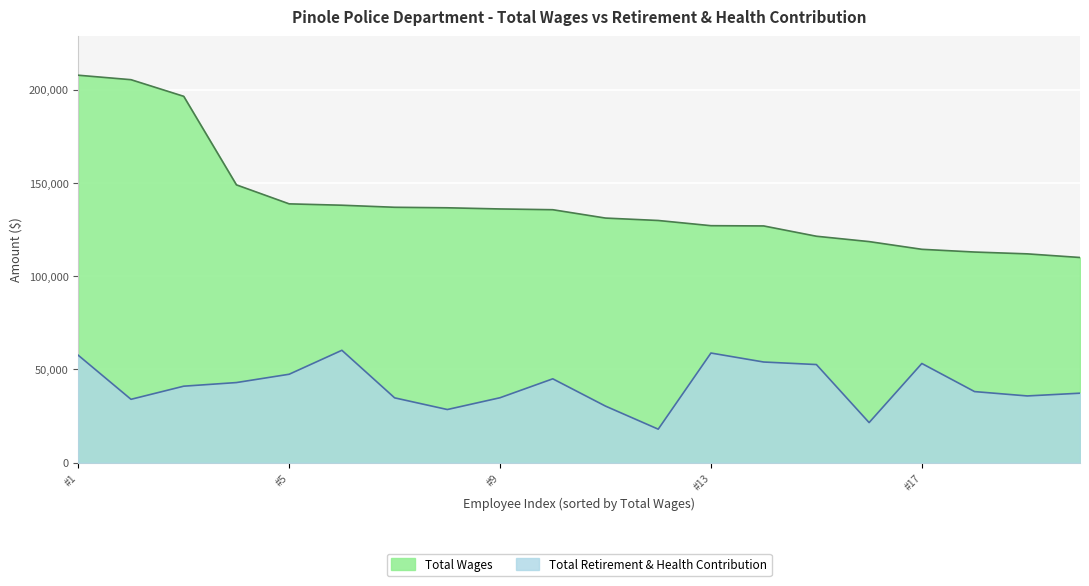

What is the sum of the Total Wages values at #1 and #17?

322375